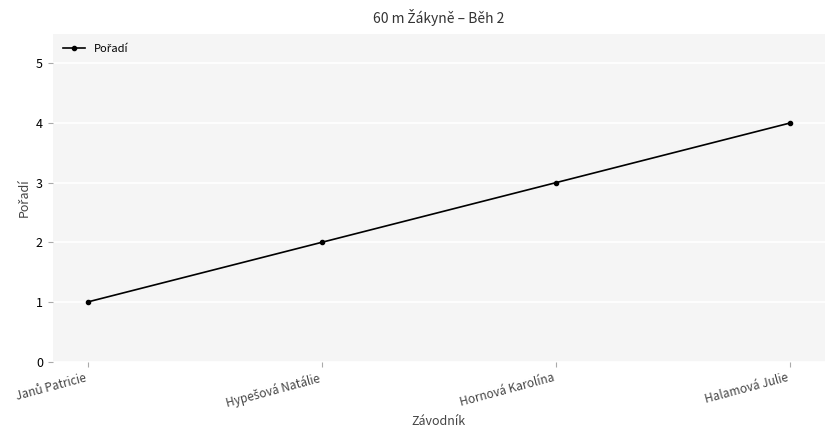

Count the number of data series in this chart.

1